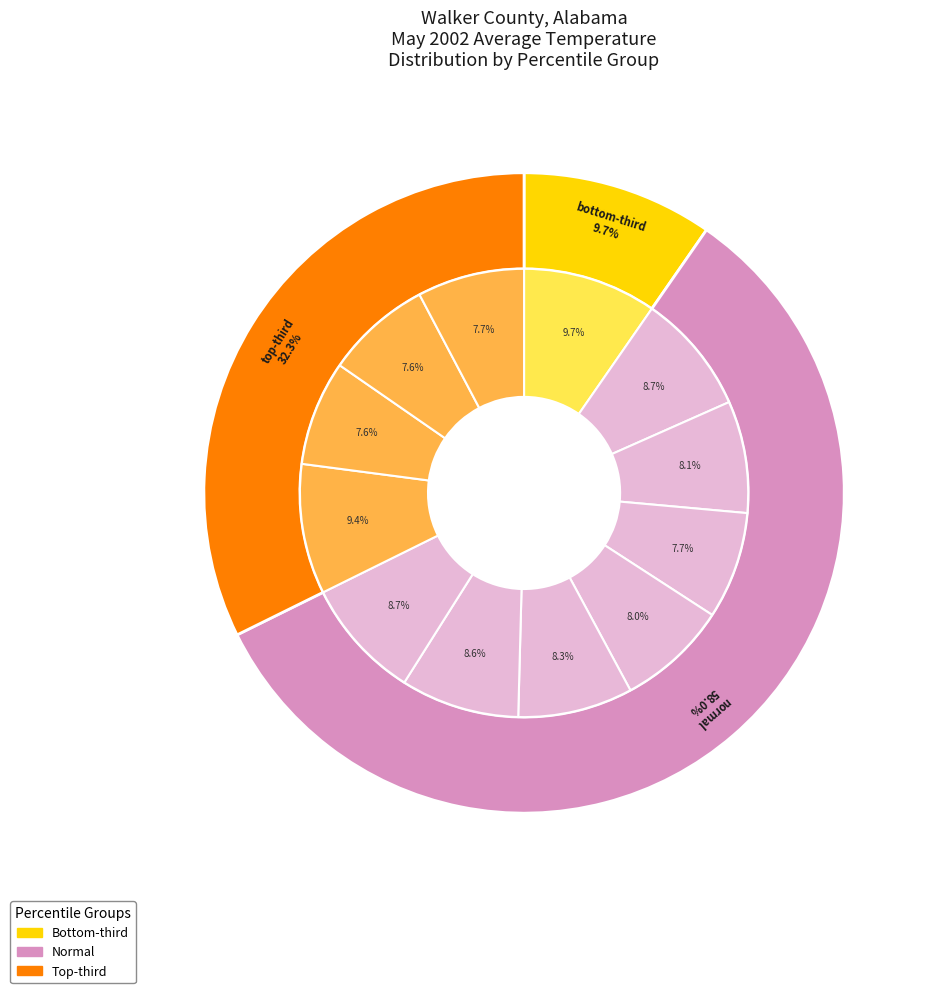

What percentage is the Period 5 slice, to the nearest percent?

8%